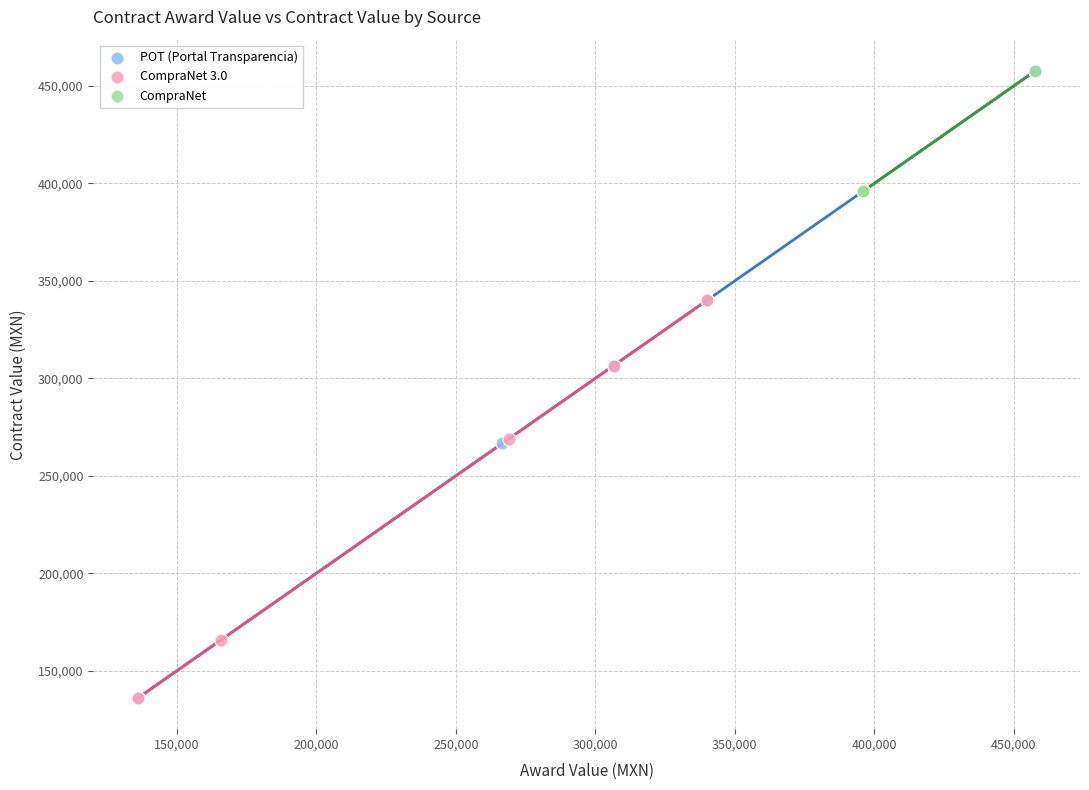

Which series has the largest Y range (max minus min)?

POT (Portal Transparencia)